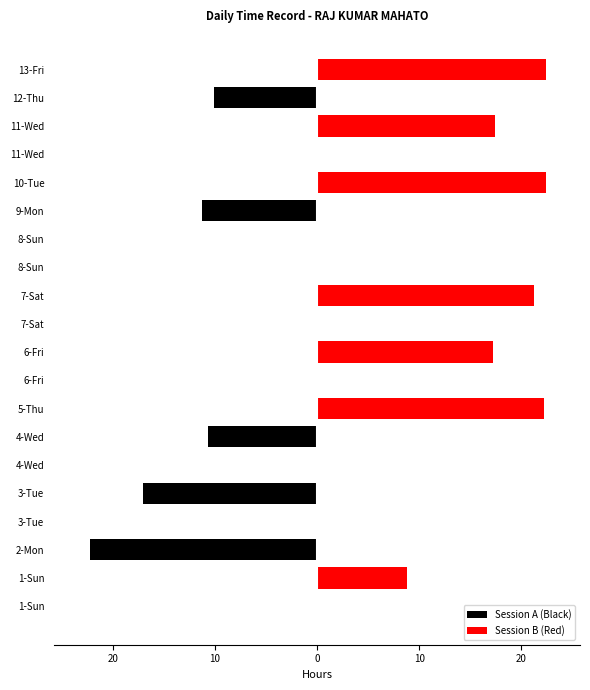

What is the highest value of the Session B (Red) series?

22.4